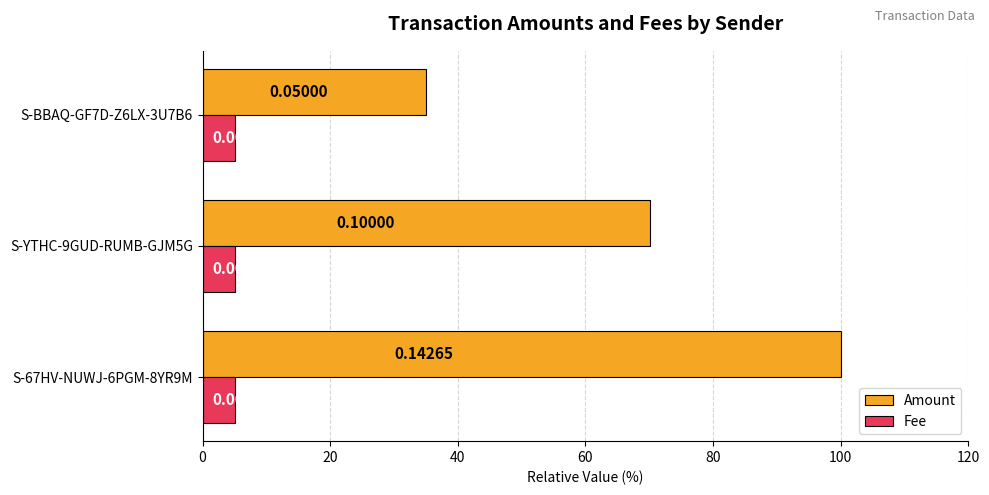

What are all the series names shown in the legend?

Amount, Fee